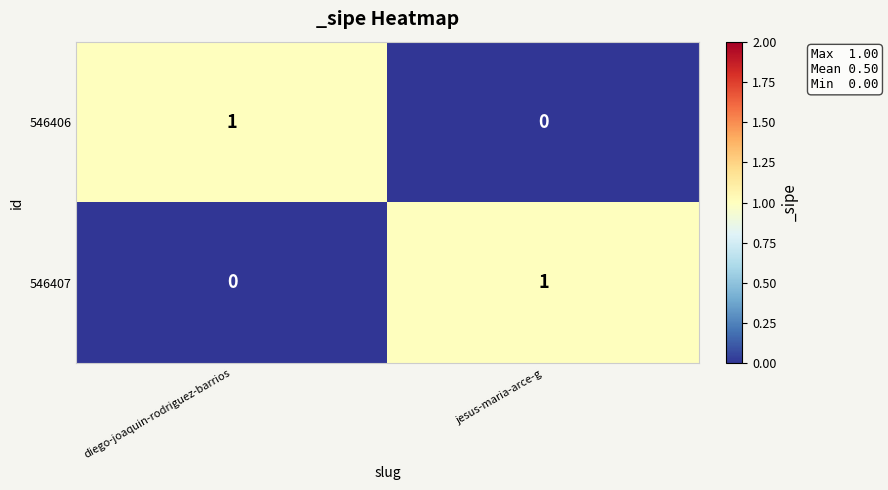

List the labels in order of 546407 value, smallest first.

diego-joaquin-rodriguez-barrios, jesus-maria-arce-g